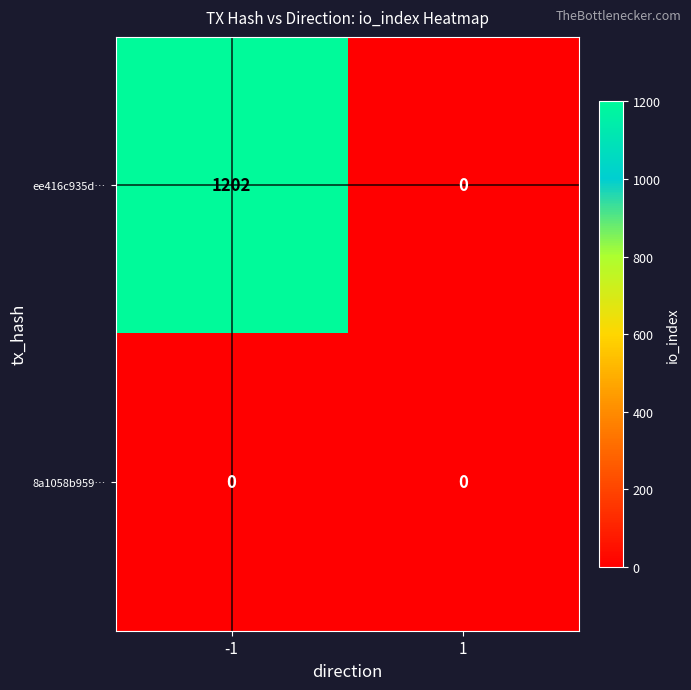

Reading right to left, transcribe all the data shown in this chart.

ee416c935d…: 1=0	-1=1202
8a1058b959…: 1=0	-1=0